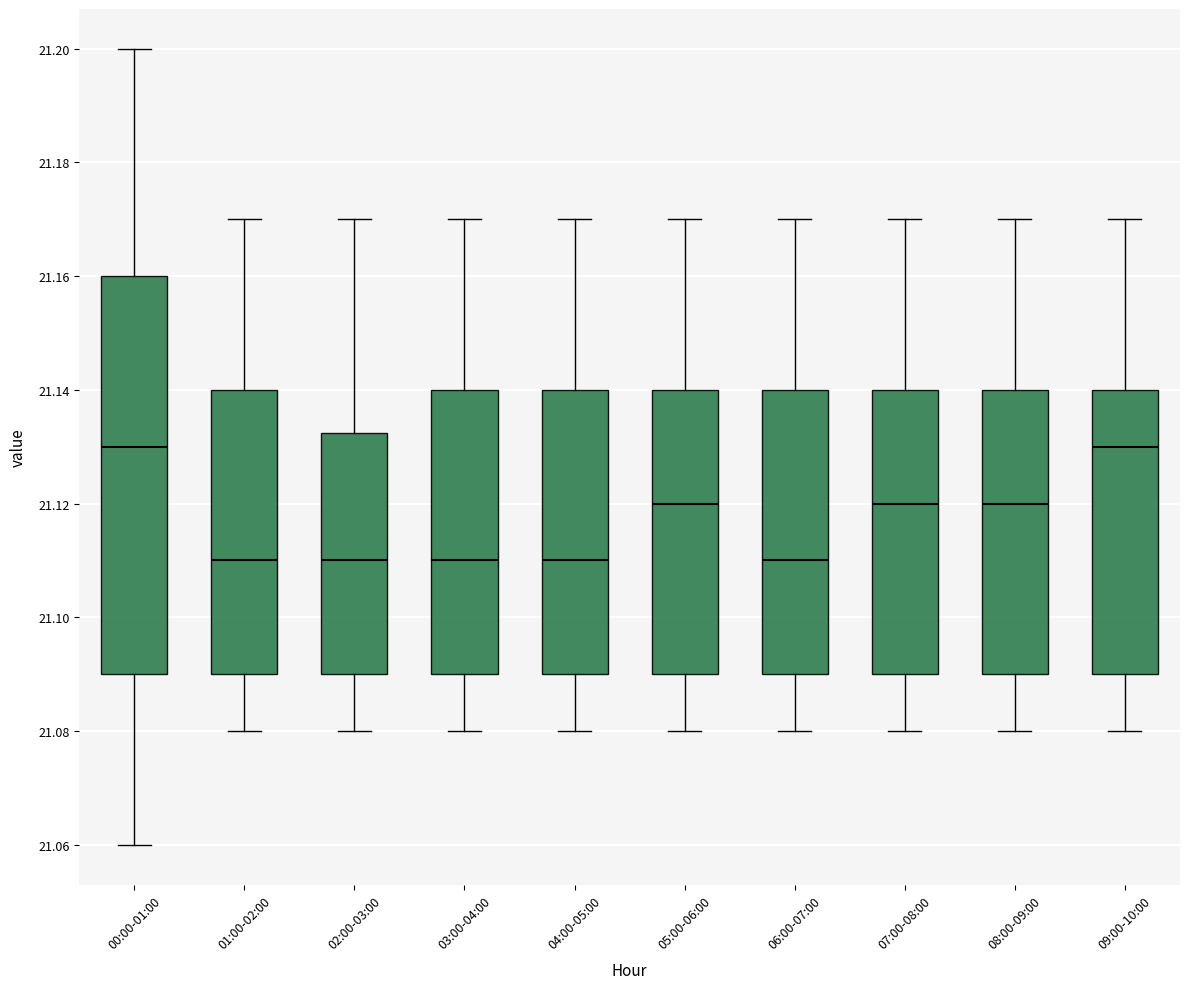

Where does the lower whisker of the box for 09:00-10:00 end on the y-axis? The values are not printed on the chart, so give them approximately, as read against the axis.

21.080